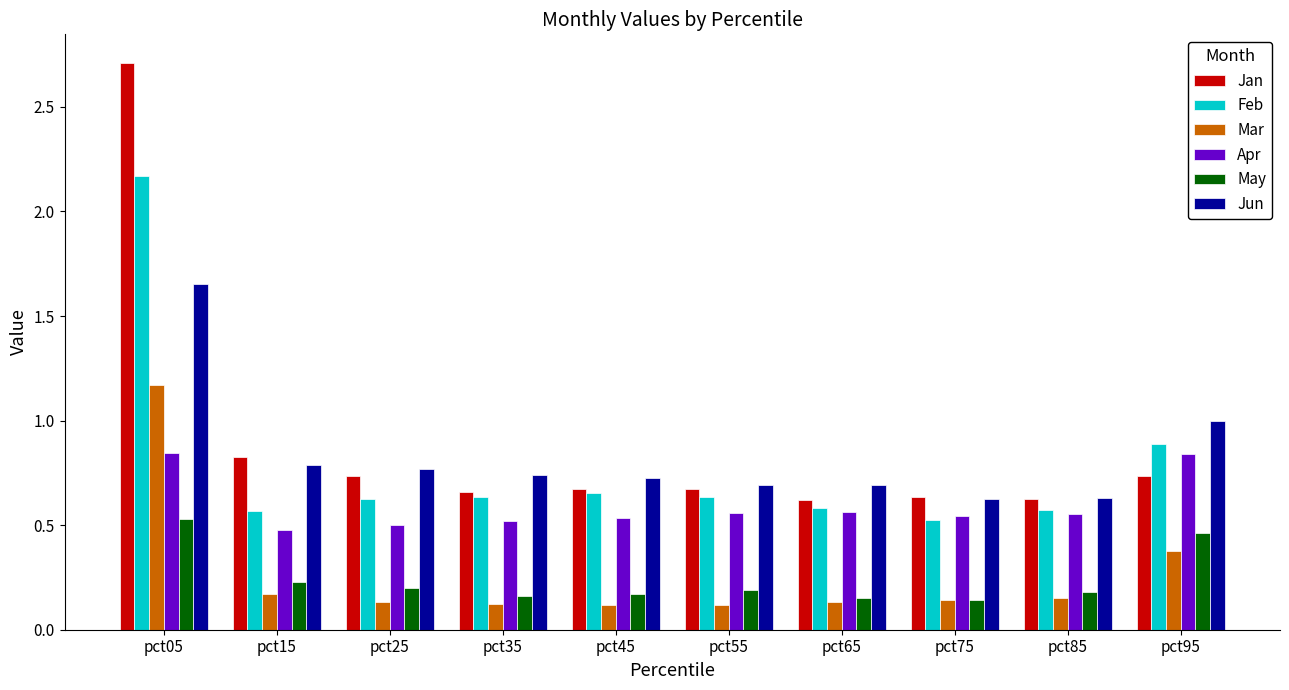

Which series has the largest range (max minus min)?

Jan